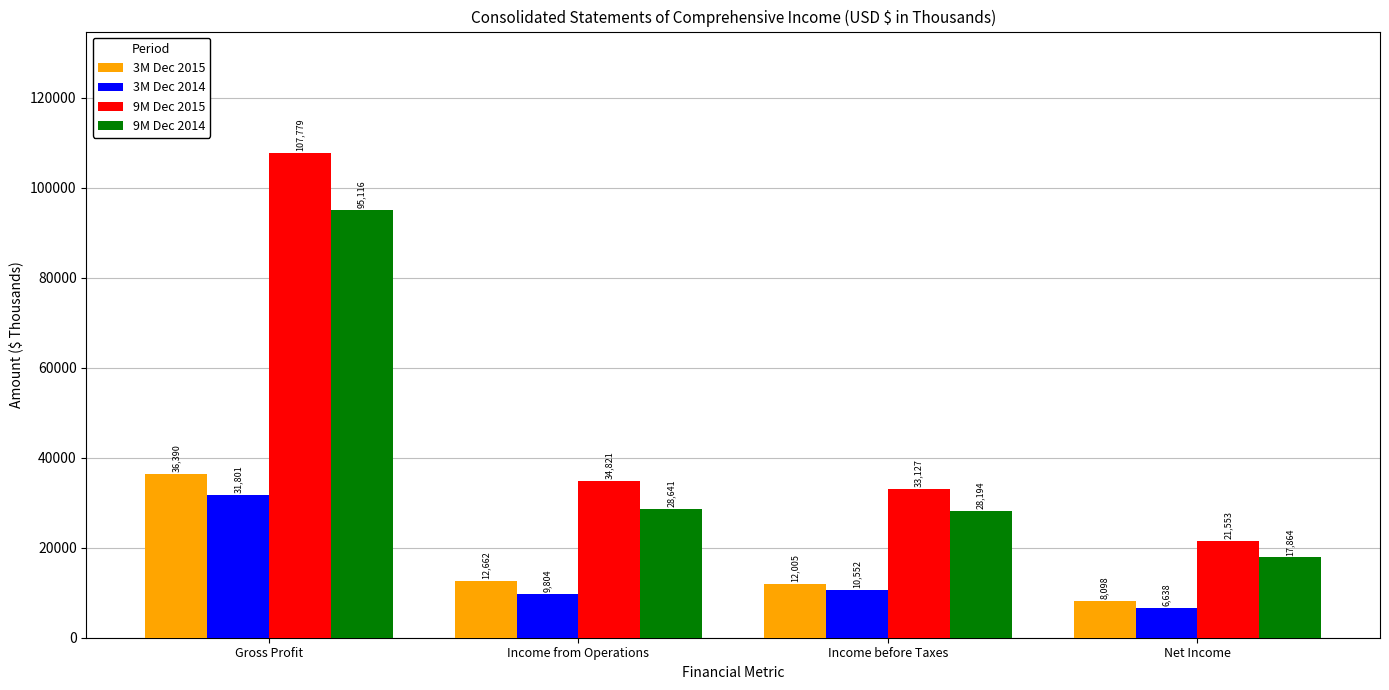

What is the smallest value displayed?

6638